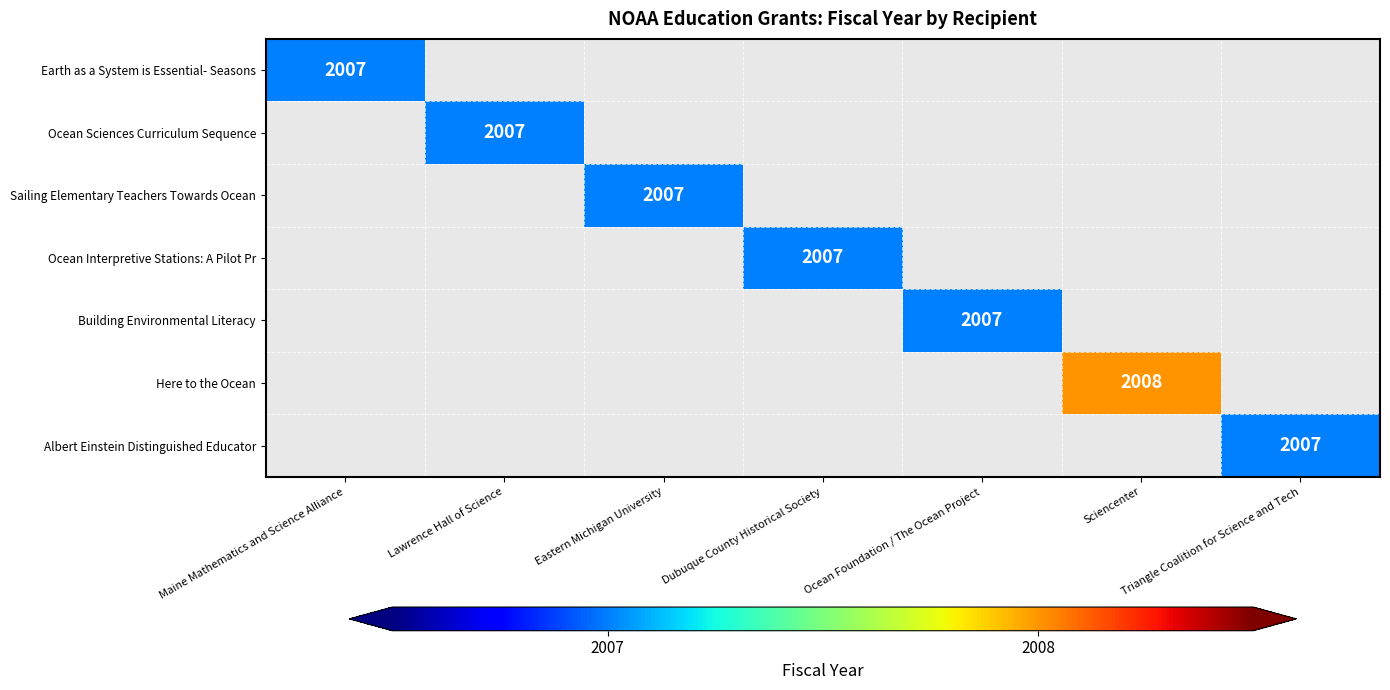

The Here to the Ocean series shows 457 at Sciencenter. True or false?

False